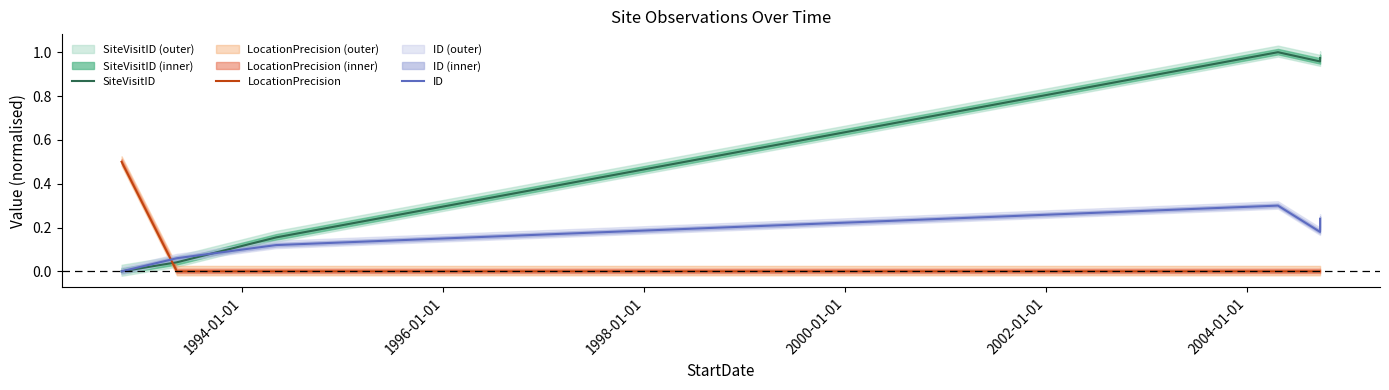

How many data points in LocationPrecision are above 0?

1